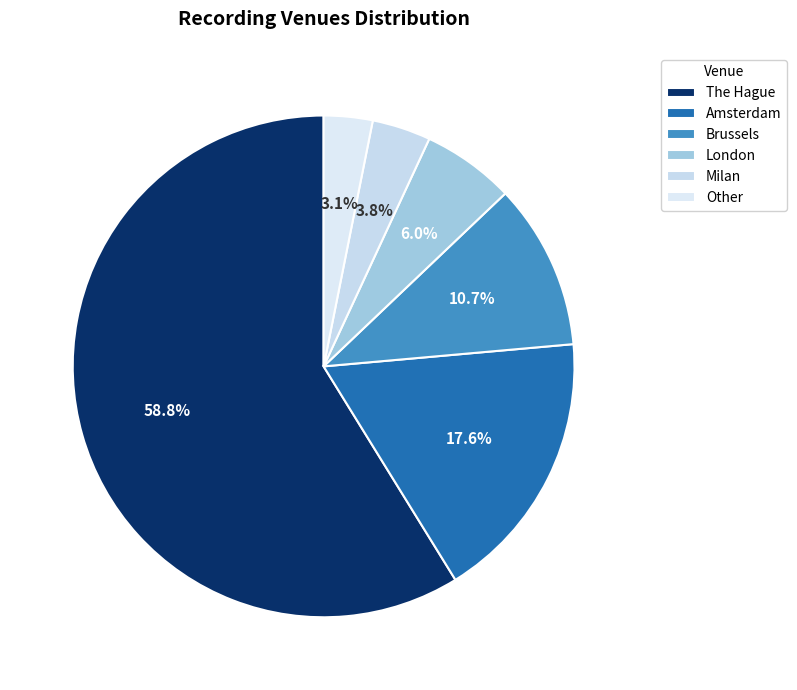

Is there any slice that represents more than half of the pie?

Yes